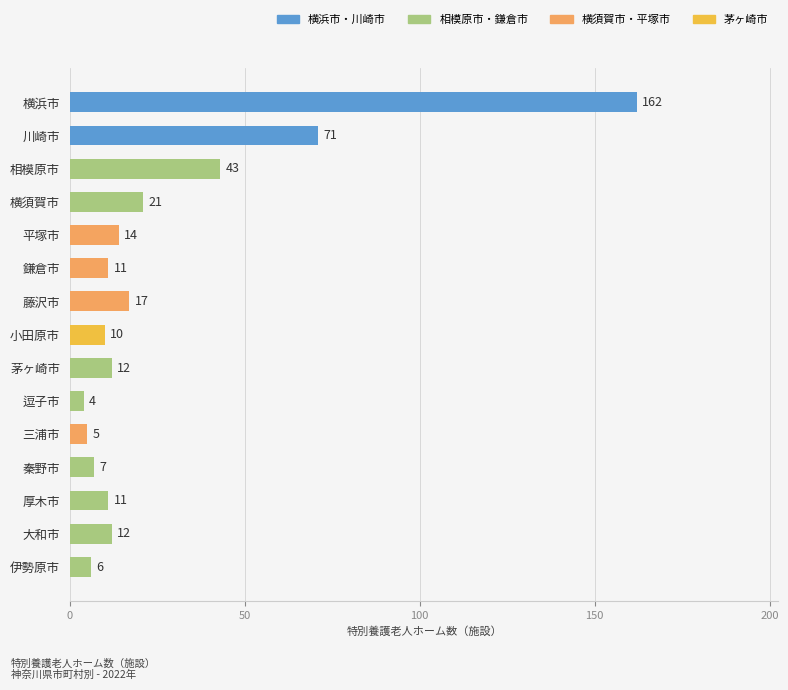

How many values are below 12?

7